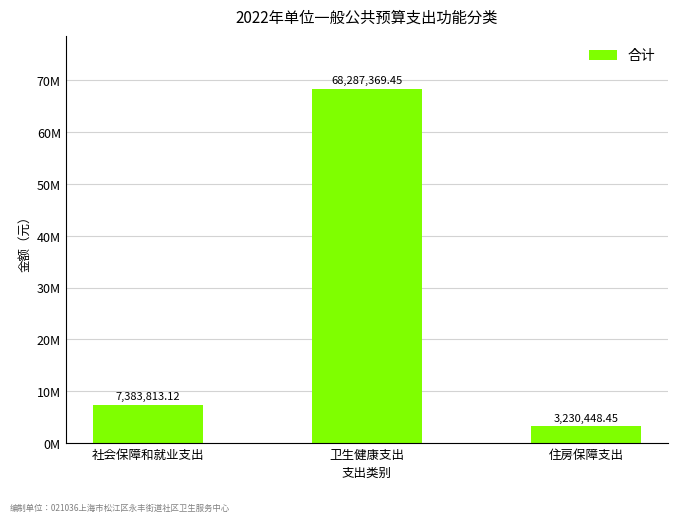

What is the ratio of the value at 卫生健康支出 to the value at 住房保障支出?

21.1